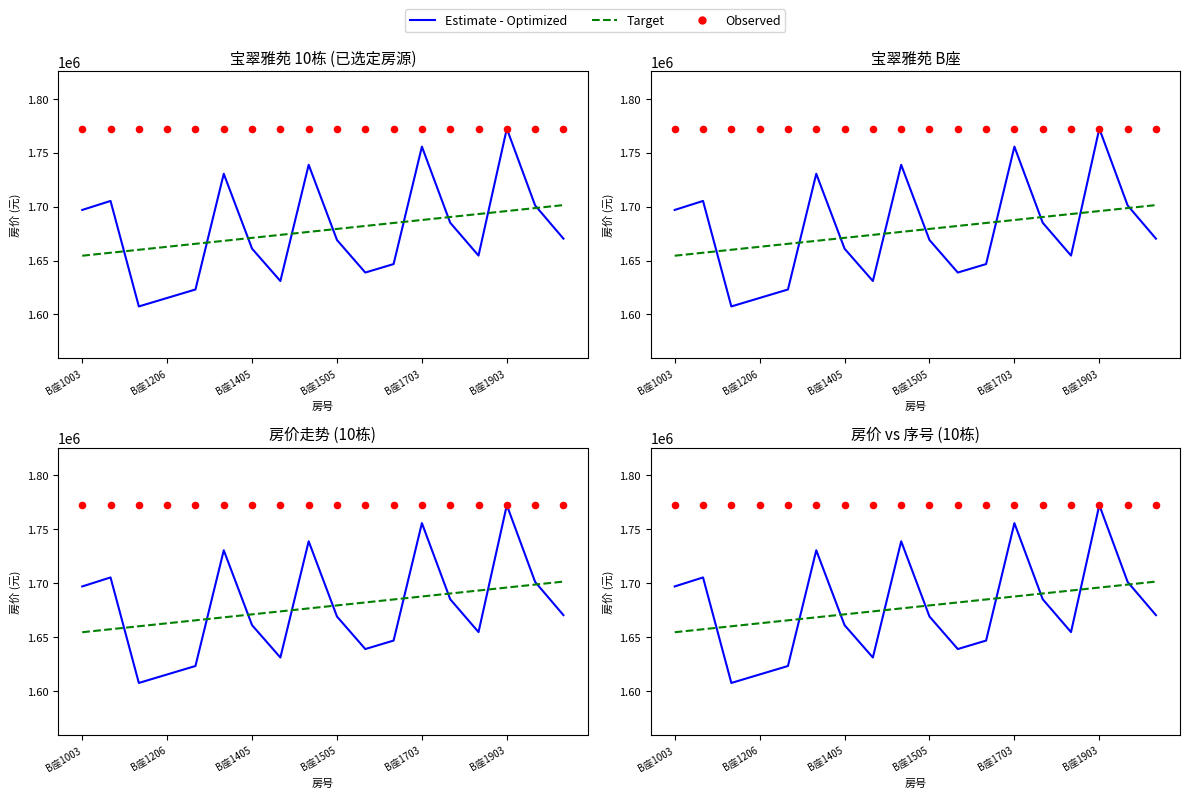

Which series has the widest spread of Y values?

Estimate - Optimized